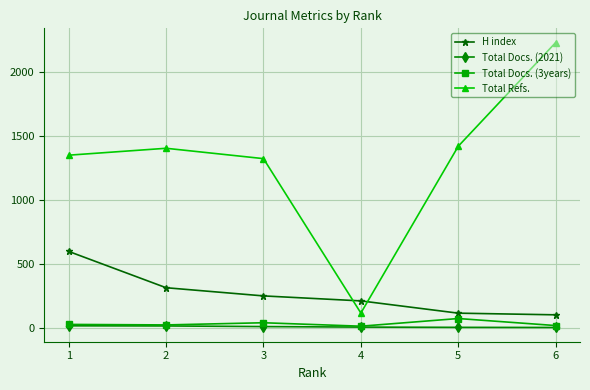

What is the total value across all series at 6?

2355